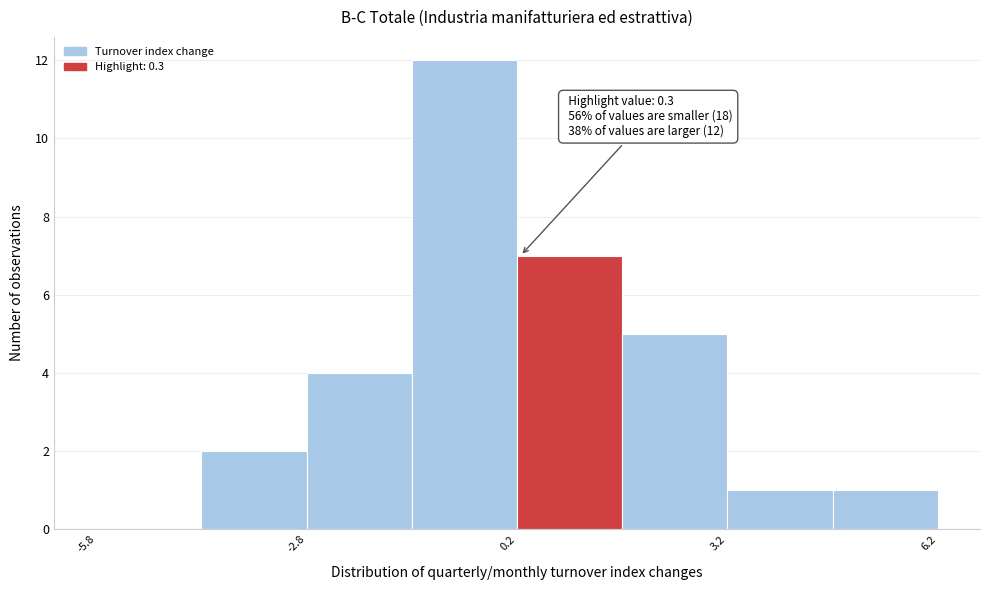

Around what value on the x-axis is the tallest bar? Give the approximate position of its centre, as read against the axis.

-0.5